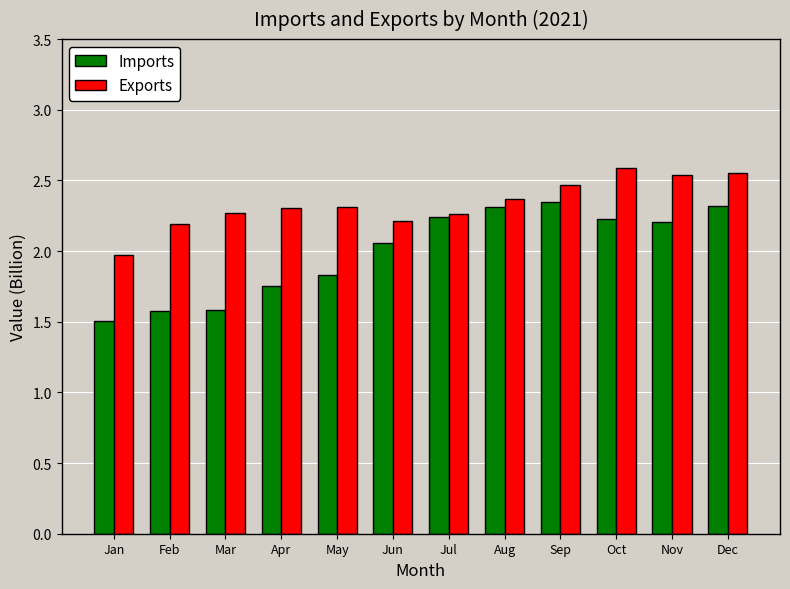

What is the difference between the second highest and minimum values in the Exports series?

0.6